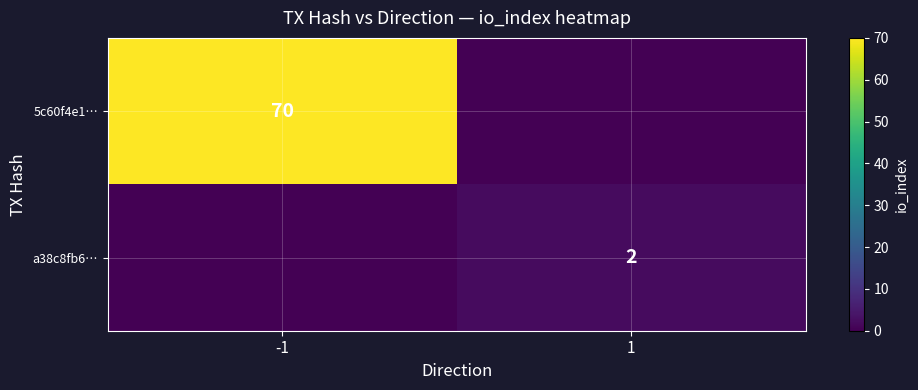

Between -1 and 1, which is larger?

-1